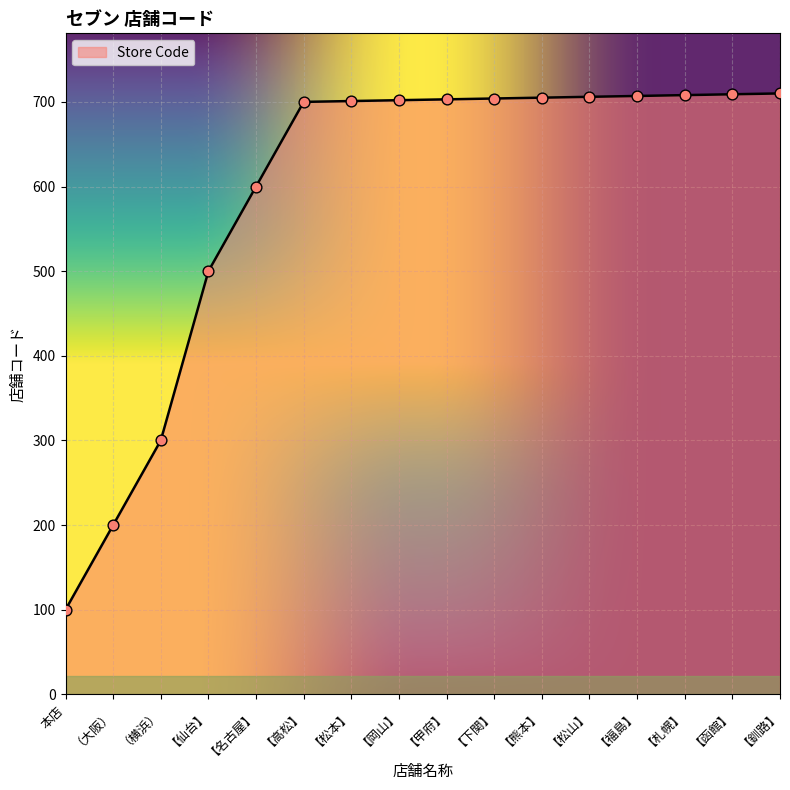

What is the change in value from （大阪） to 【仙台】?

+300